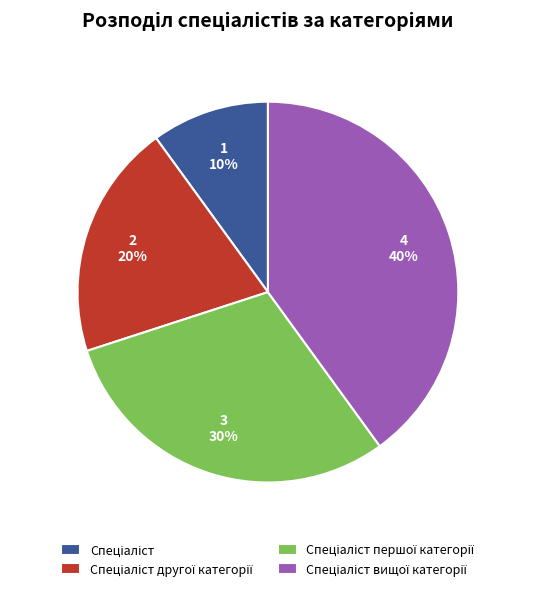

To the nearest percent, what is the average slice percentage?

25%